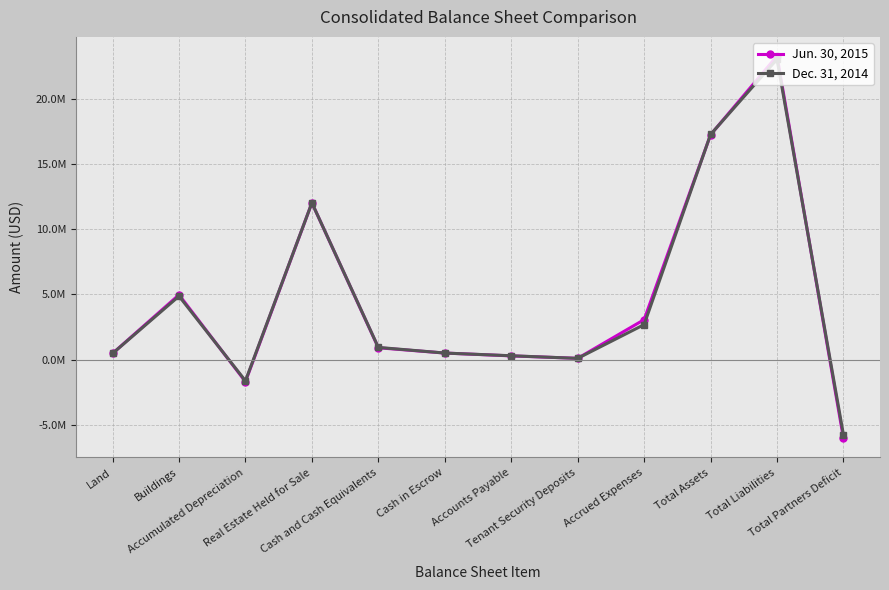

Reading left to right, transcribe all the data shown in this chart.

Jun. 30, 2015: Land=470000	Buildings=4973553	Accumulated Depreciation=-1694420	Real Estate Held for Sale=12026246	Cash and Cash Equivalents=905988	Cash in Escrow=500218	Accounts Payable=282657	Tenant Security Deposits=94419	Accrued Expenses=3062499	Total Assets=17248913	Total Liabilities=23293326	Total Partners Deficit=-6044413
Dec. 31, 2014: Land=470000	Buildings=4866973	Accumulated Depreciation=-1631056	Real Estate Held for Sale=12026246	Cash and Cash Equivalents=933373	Cash in Escrow=500194	Accounts Payable=292993	Tenant Security Deposits=93021	Accrued Expenses=2683030	Total Assets=17271787	Total Liabilities=23047080	Total Partners Deficit=-5775293